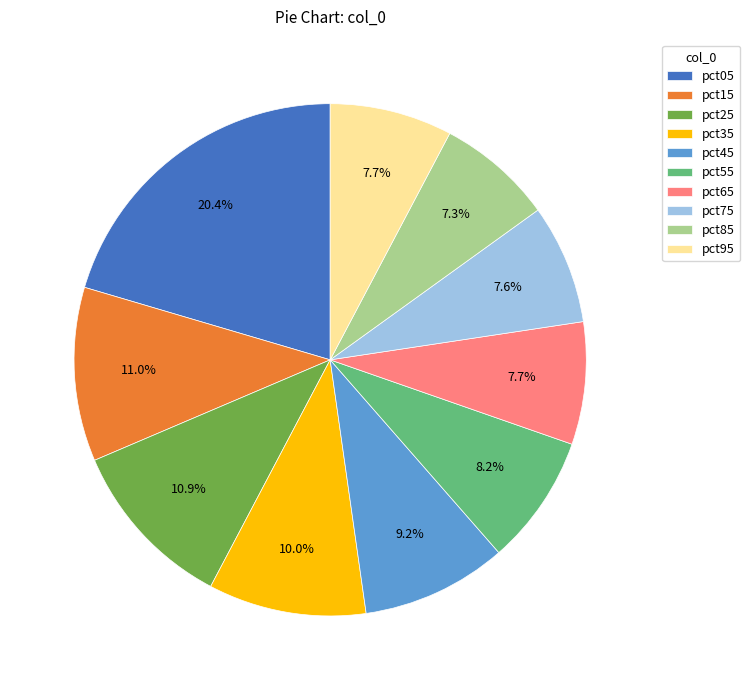

What is the largest slice in the pie chart?

pct05